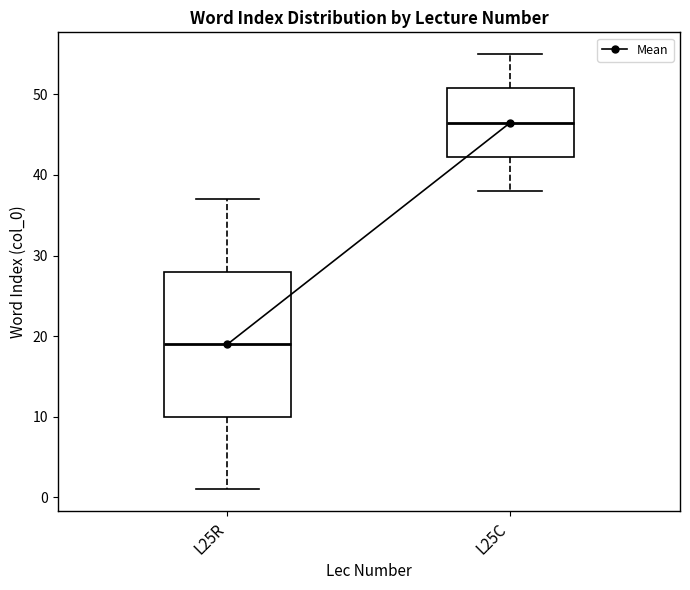

Reading left to right, transcribe this box plot: for each box, give where its median line is, the range the box spans, and where its two whiskers end, as read against the y-axis. The values are not printed on the chart, so give them approximately, as read against the axis.

L25R: median 19, box 10 to 28, whiskers 1 to 37
L25C: median 47, box 42 to 51, whiskers 38 to 55